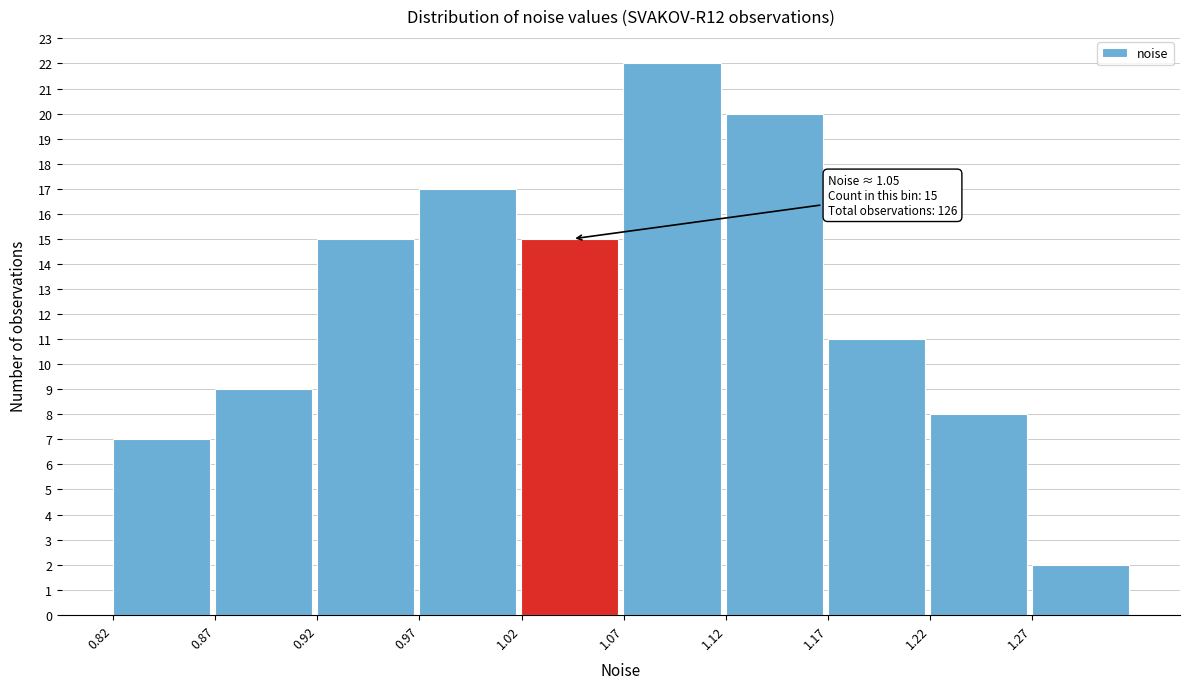

Which range on the x-axis has the tallest bar?

1.065 to 1.115